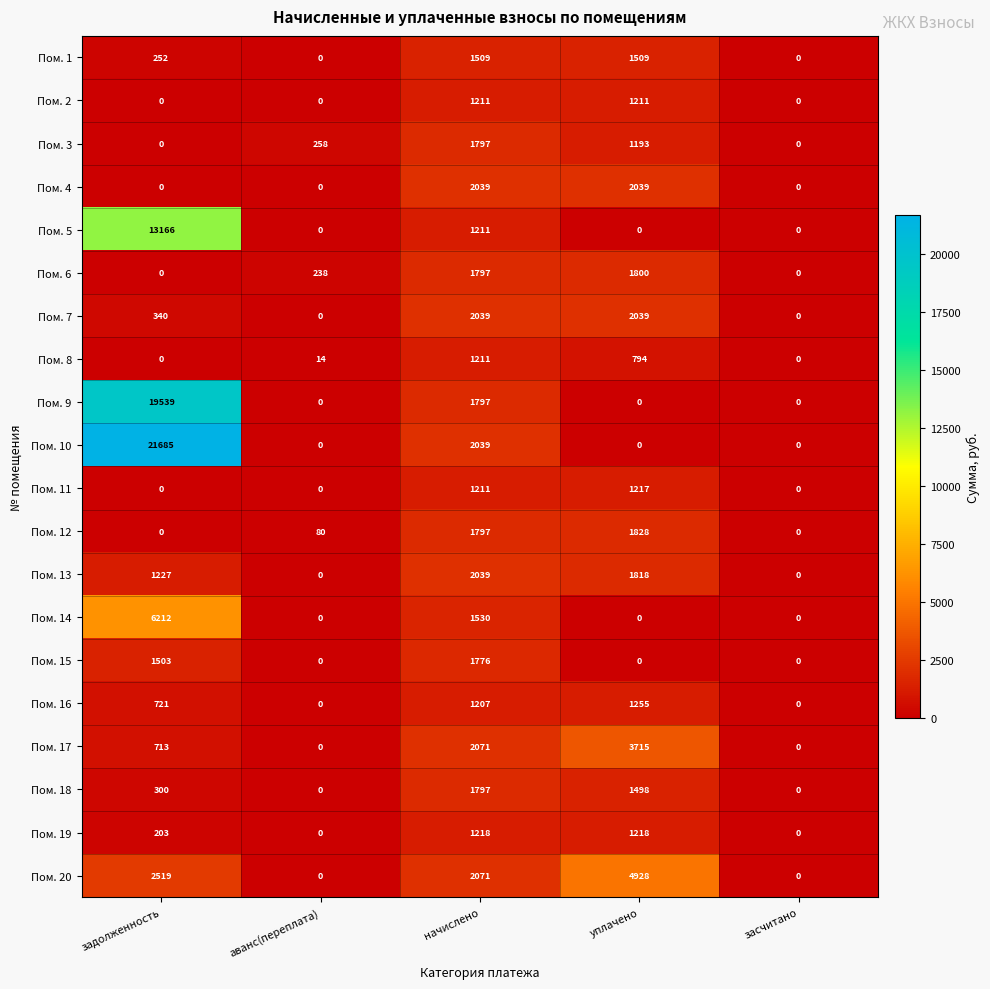

What is the highest value of the Пом. 8 series?

1211